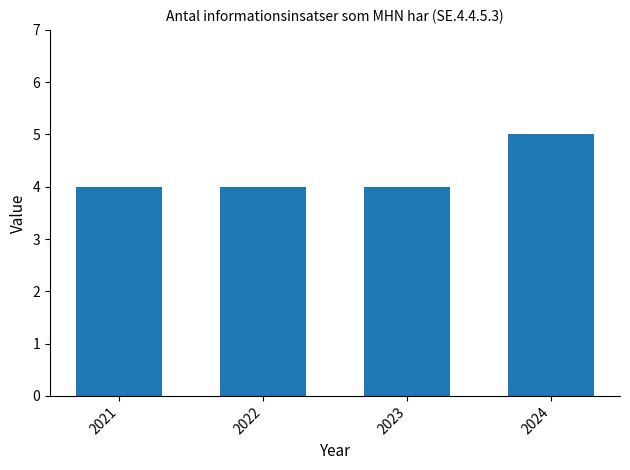

What is the change in value from 2023 to 2024?

+1